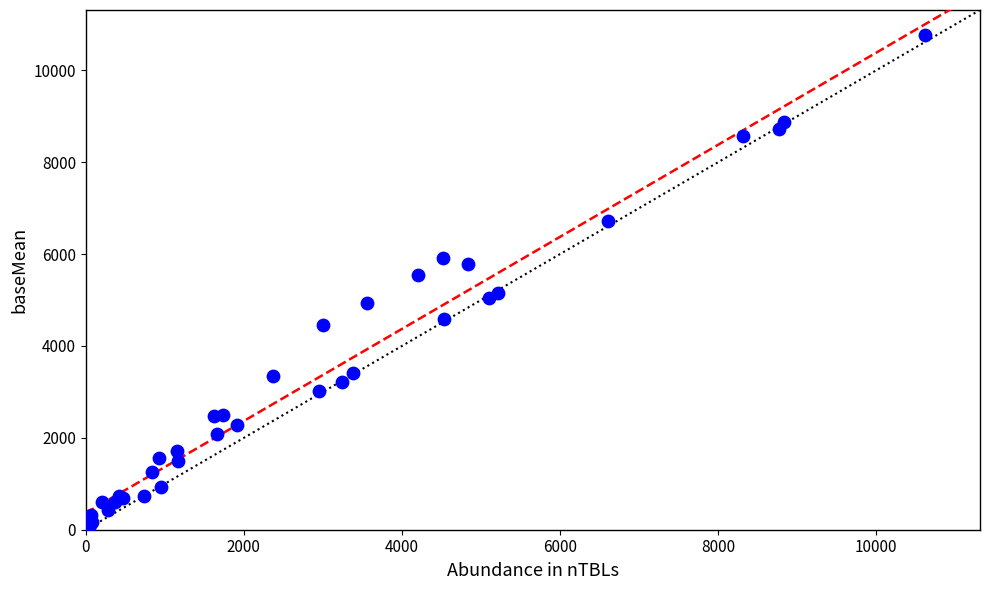

What Y value in the scatter plot is closest to 5404?

5536.6